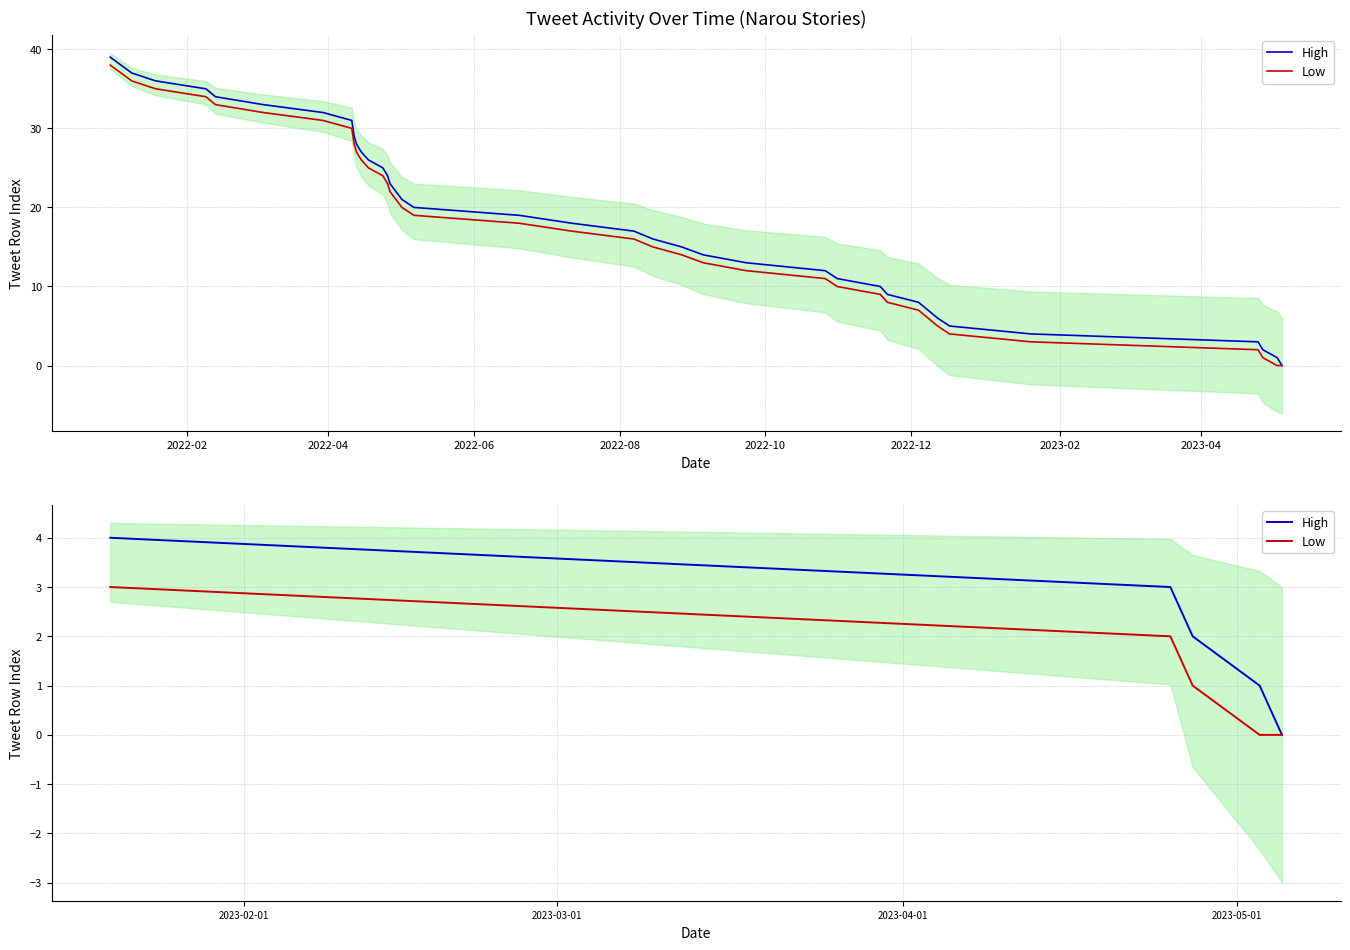

List the series in order of their peak value, lowest first.

Low, High